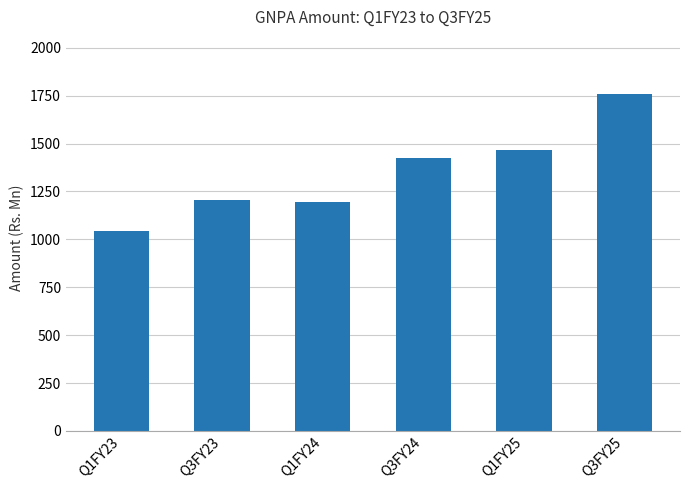

How many distinct data groups are displayed?

1